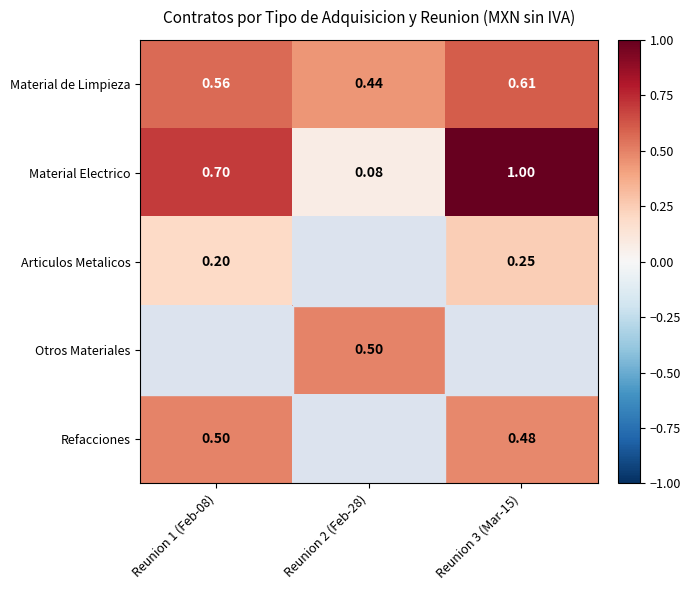

Which series has the largest range (max minus min)?

Material Electrico